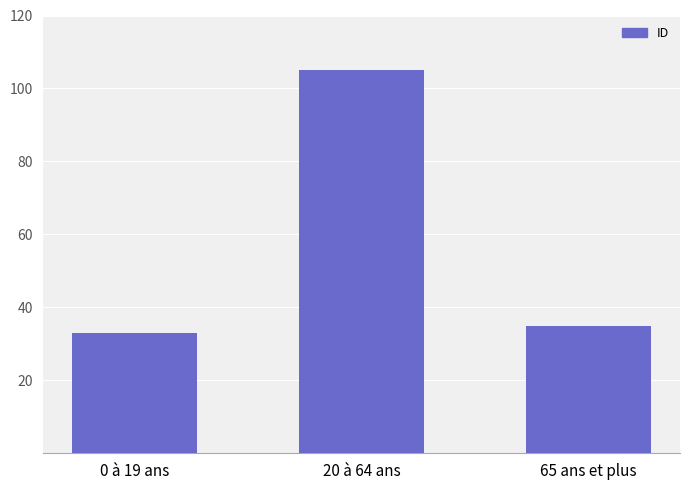

Reading left to right, extract all data points from this chart.

33	105	35